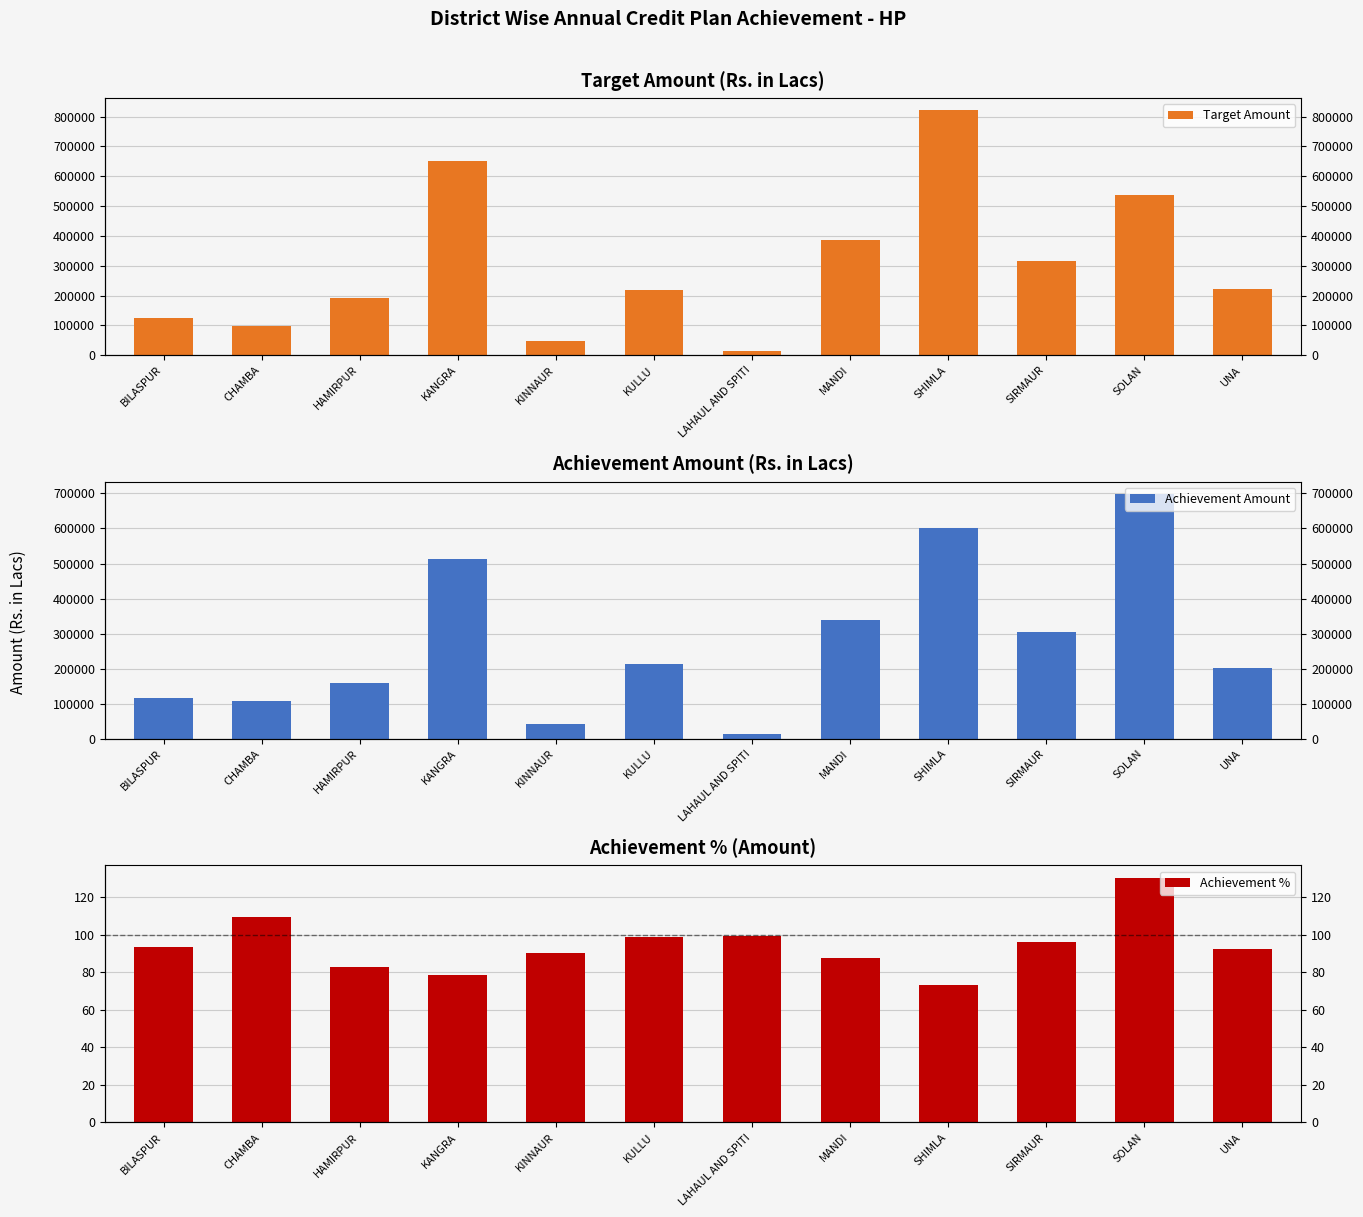

What is the label of the 1st bar from the right?

UNA